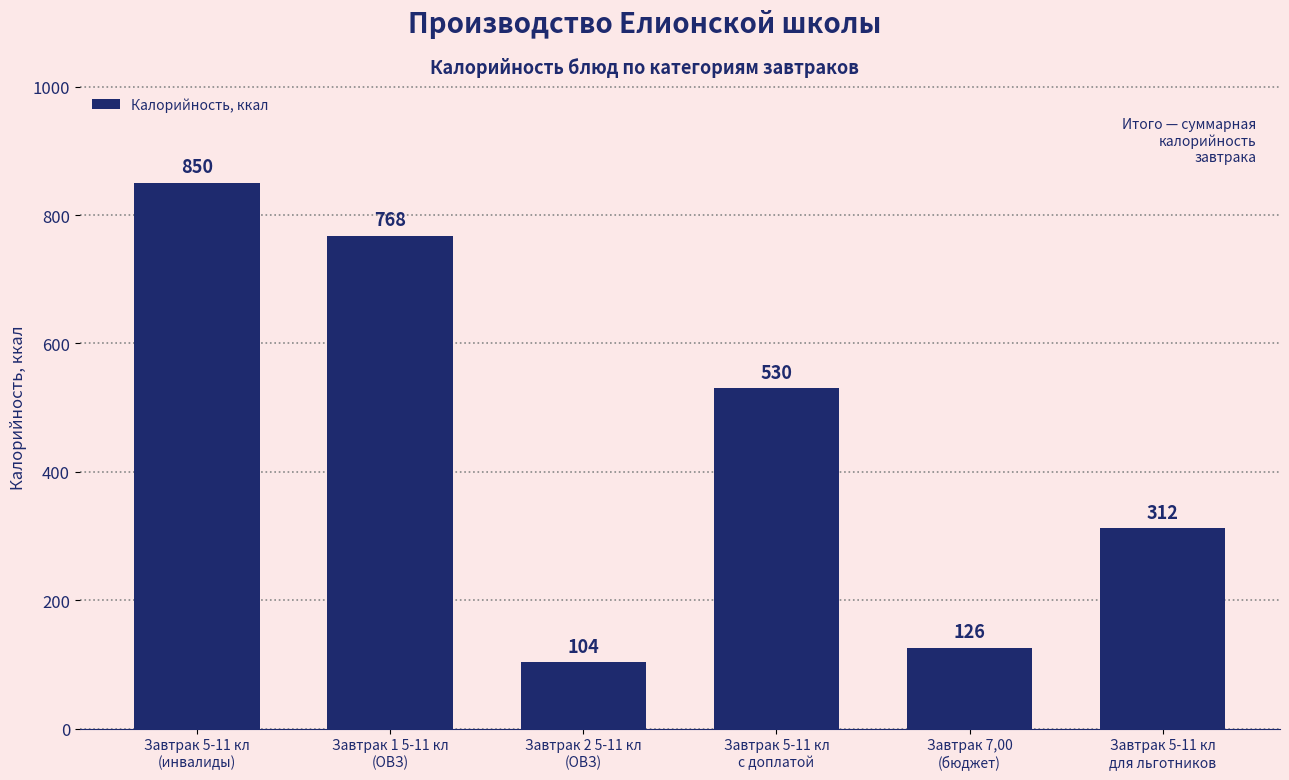

Reading left to right, list all the values displayed in this chart.

850	768	104	530	126	312